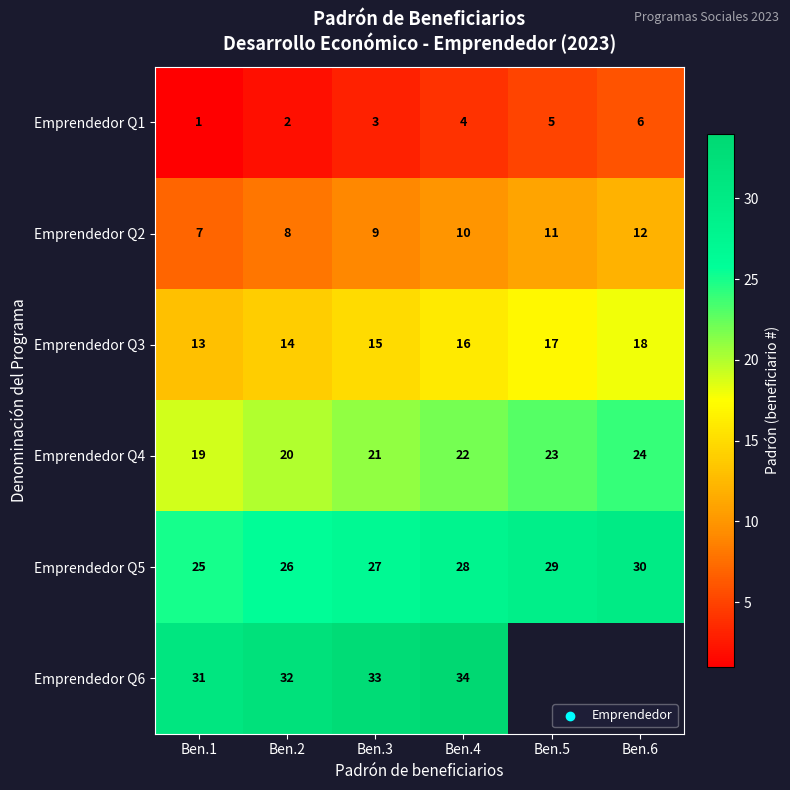

Is the value of Emprendedor Q1 at Ben.1 greater than the value of Emprendedor Q4 at Ben.6?

No